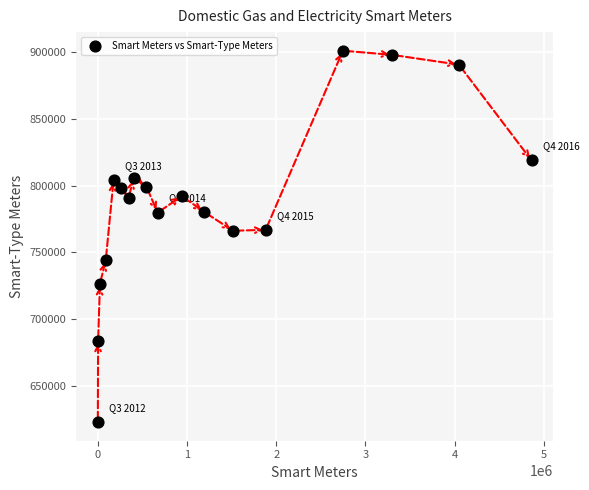

What is the range of Y values (max minus min)?

278220